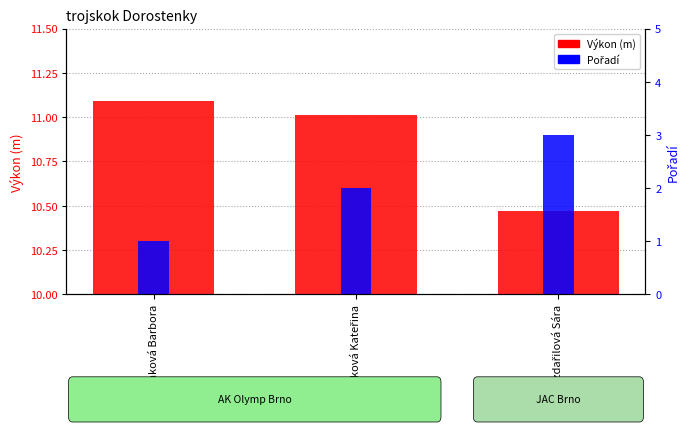

Which category has the lowest value across all series?

Pánková Barbora